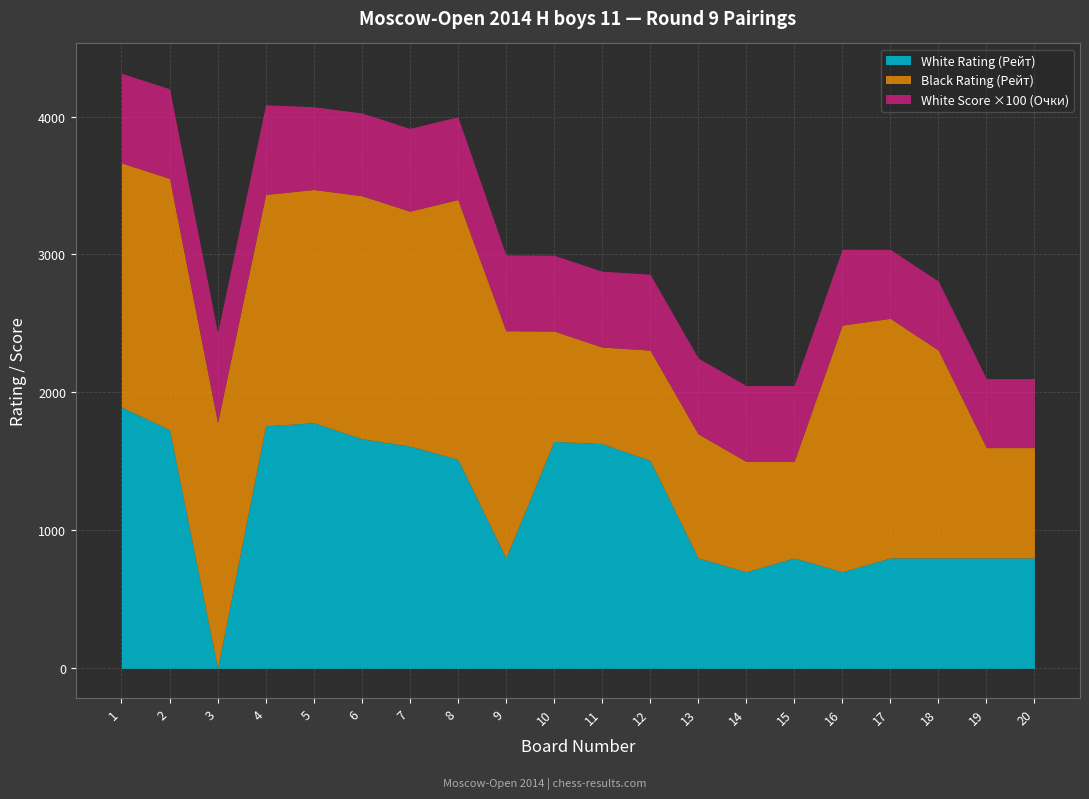

What is the greatest value displayed?

1894.0